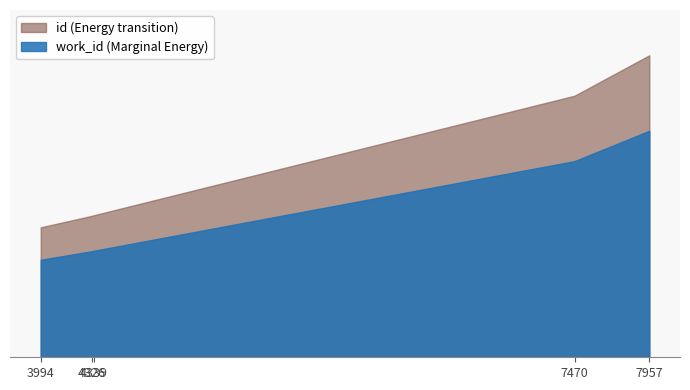

What is the value of the id point at the 1st from the left?

10385